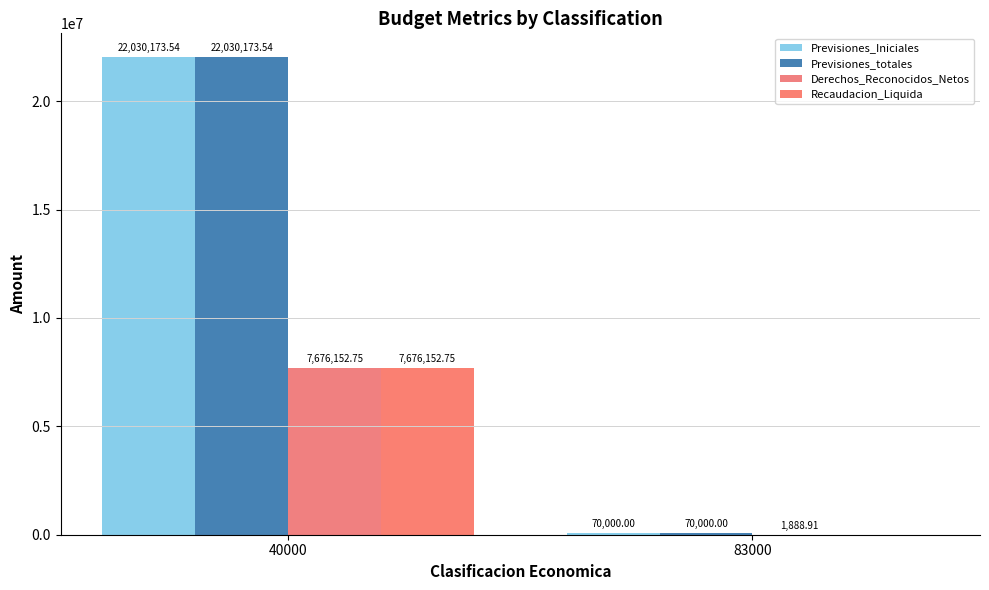

What is the total value across all series at 83000?

141888.9